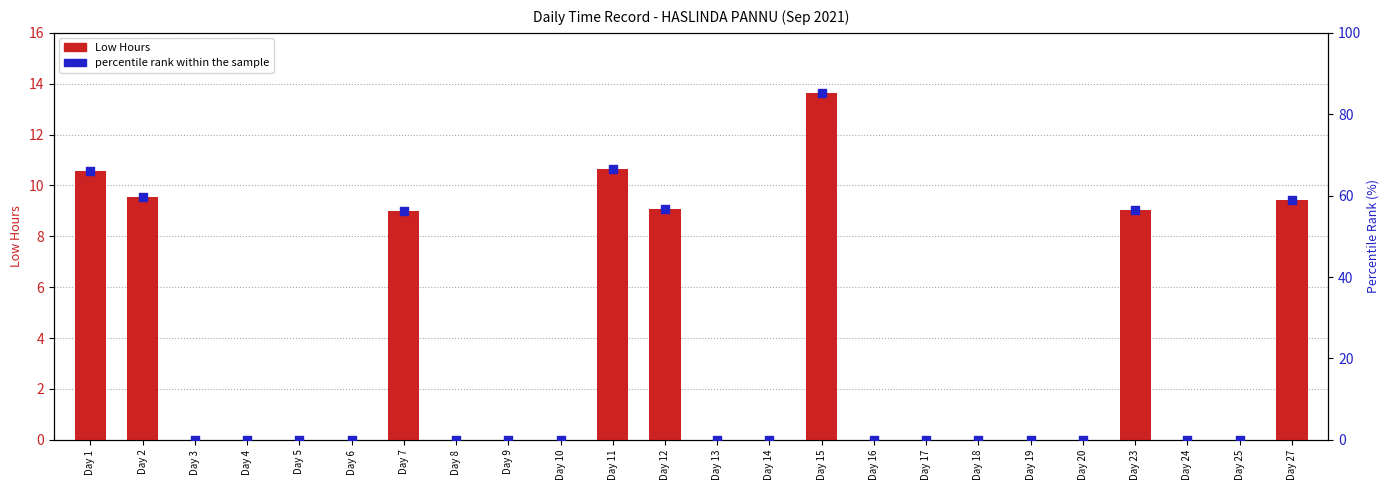

Is the value of Low Hours at Day 17 greater than the value of percentile rank within the sample at Day 8?

No